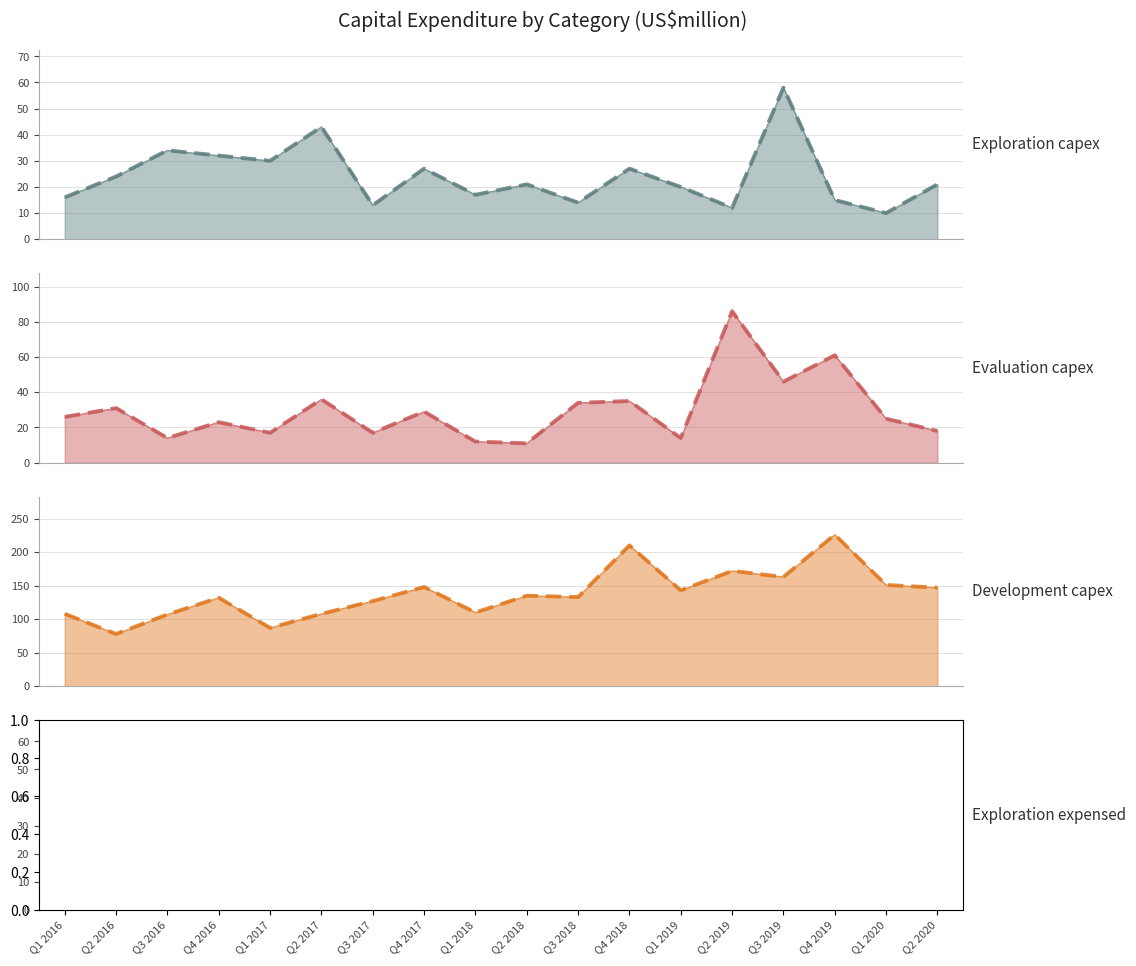

At which category does Evaluation capex reach its first local peak?

Q2 2016